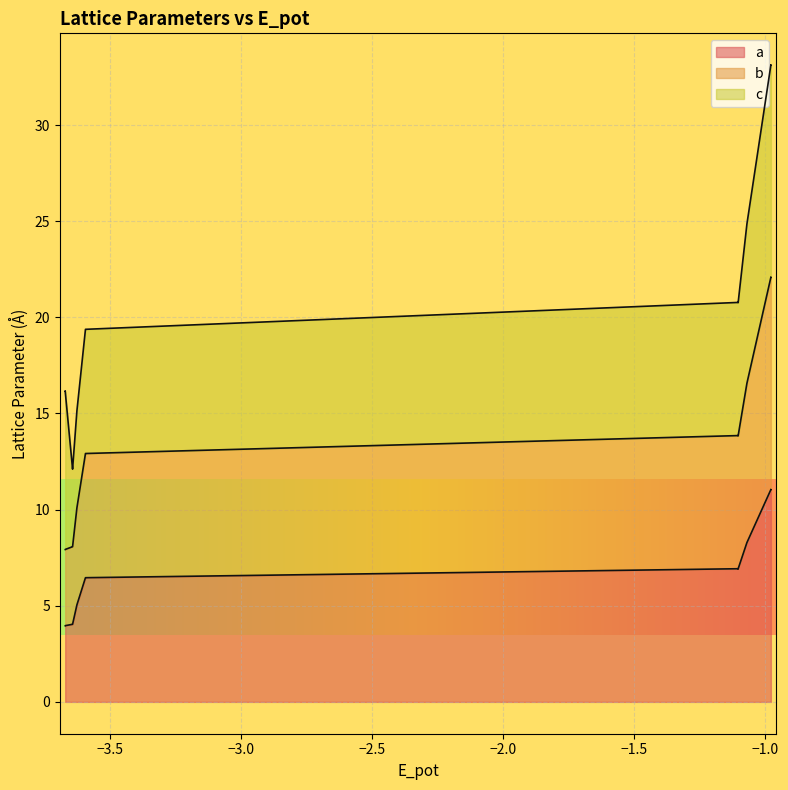

What is the total value across all series at c?

11.9